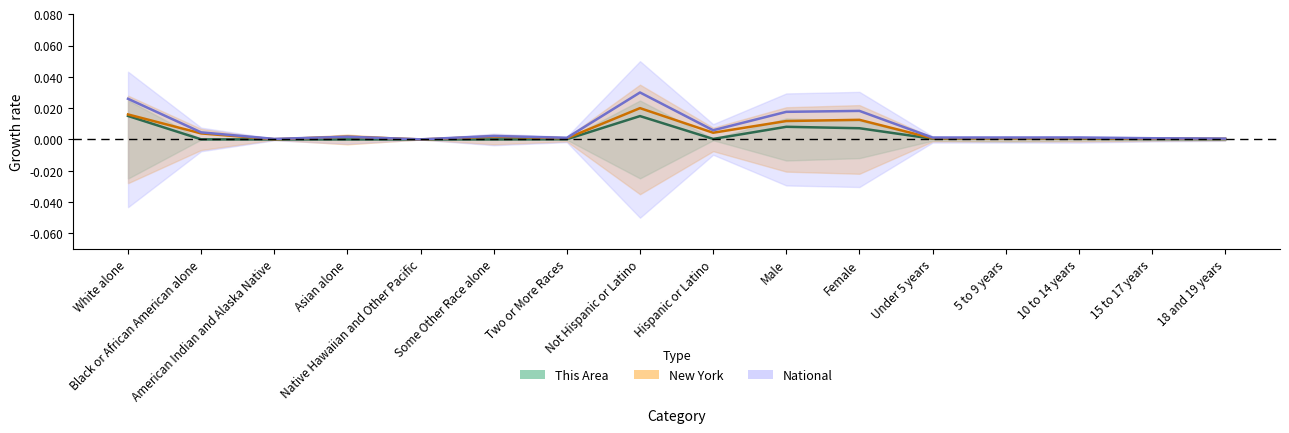

Which series ends up on top after the final intersection of New York and This Area?

New York